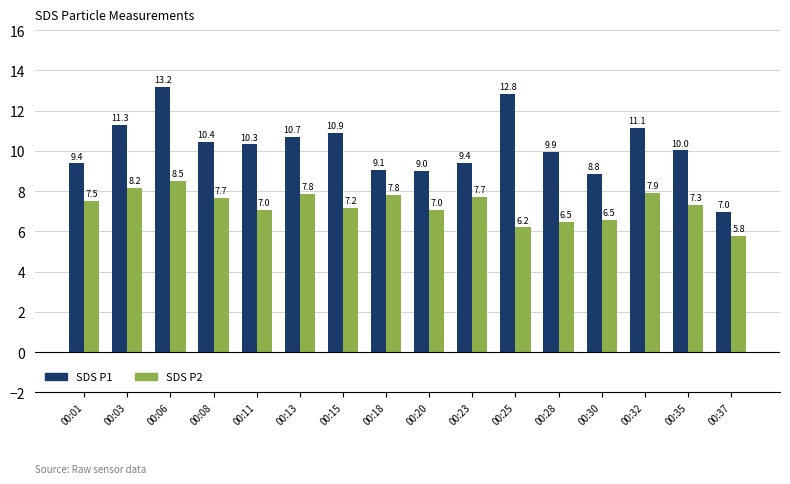

What are all the series names shown in the legend?

SDS P1, SDS P2